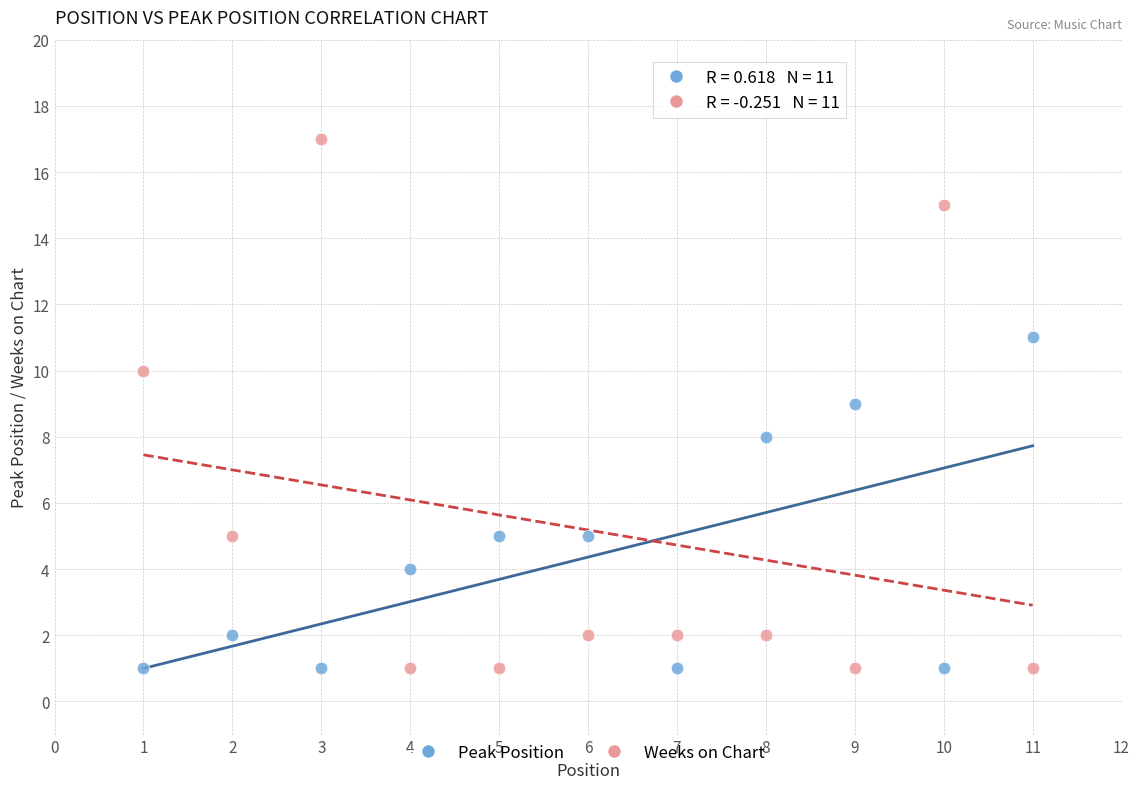

Across all data points, what is the range of Y values (max minus min)?

16